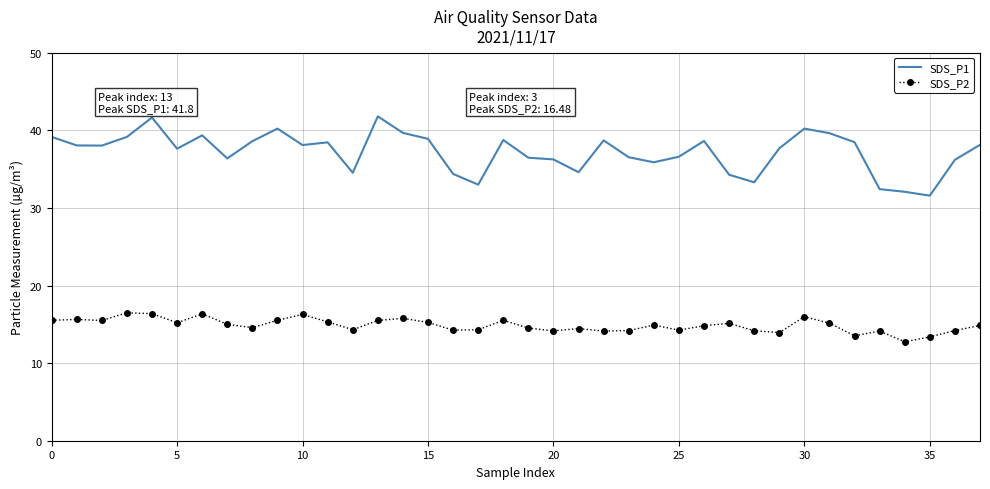

In SDS_P1, how many points are higher than both neighbors (excluding endpoints)?

9